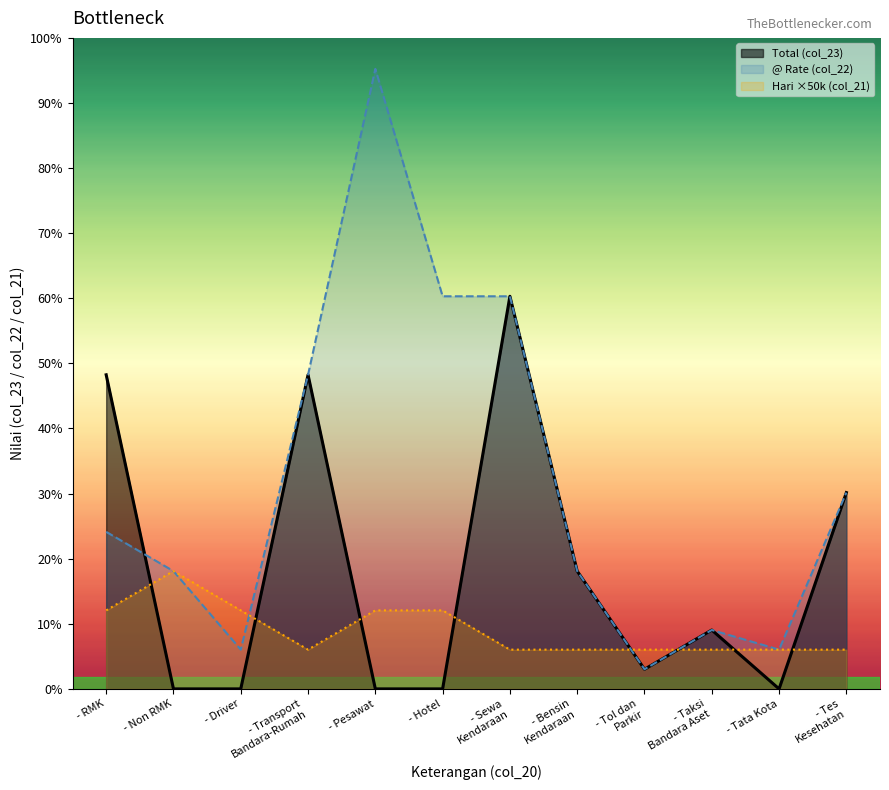

Which series has the largest range (max minus min)?

@ Rate (col_22)